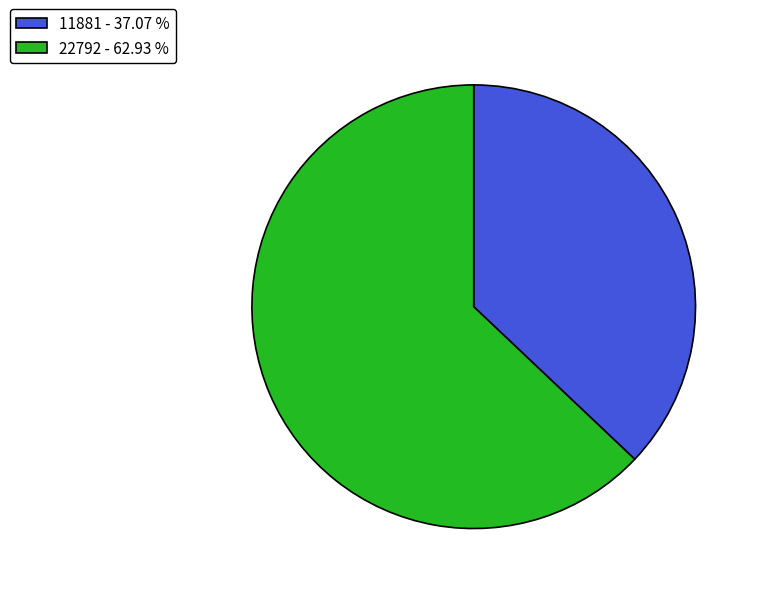

Combined, do 22792 - 62.93 % and 11881 - 37.07 % account for over 50%?

Yes